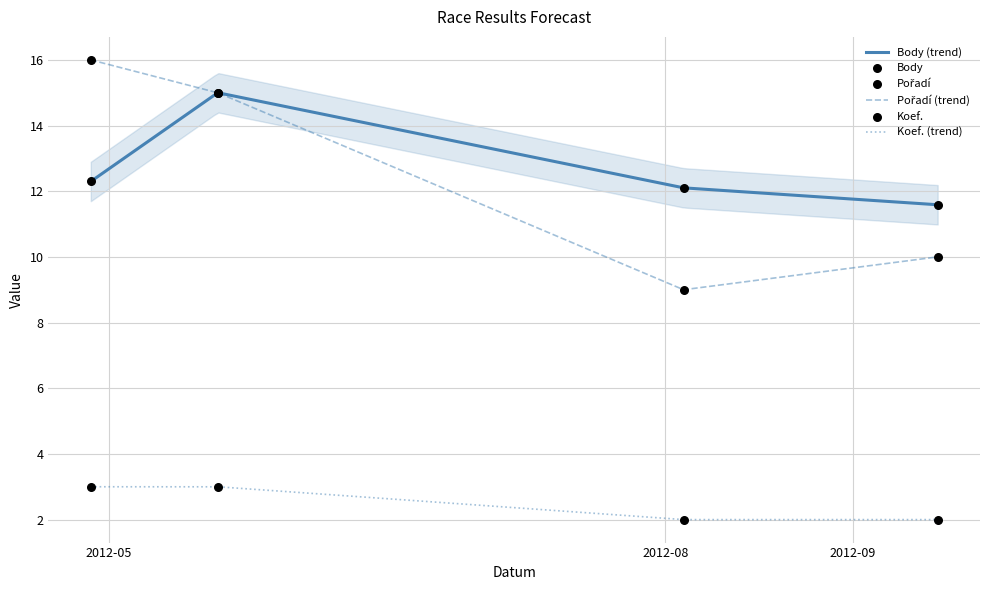

Which series has the largest total across all categories?

Body